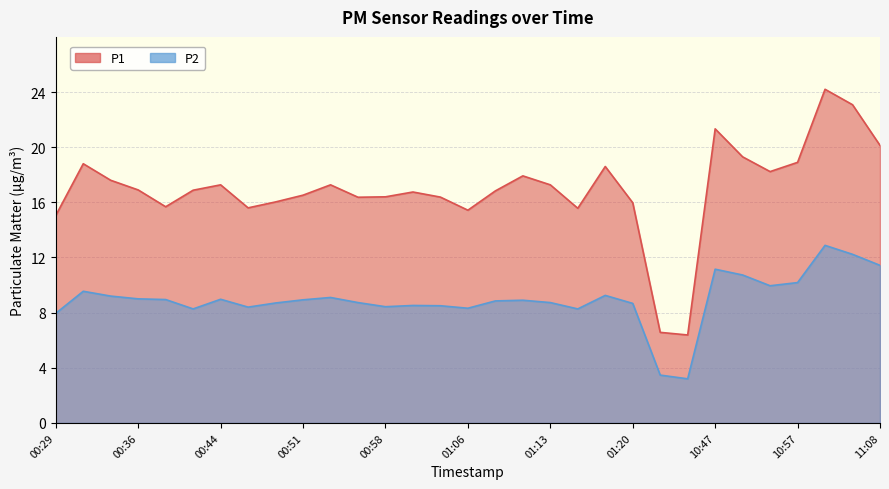

True or false: P2 has more than 0 points higher than both neighbors.

True